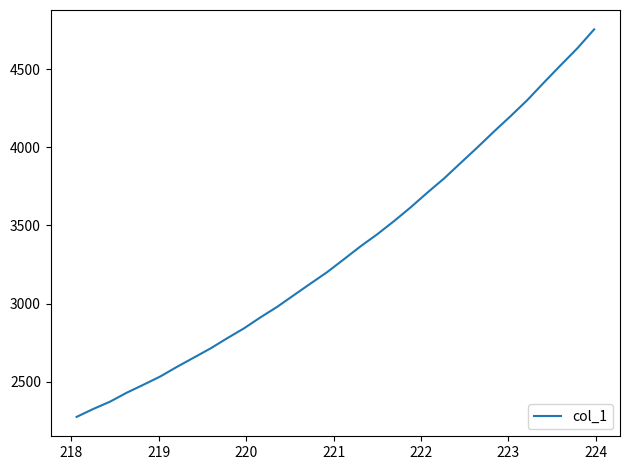

What is the maximum value shown in the chart?

4755.4